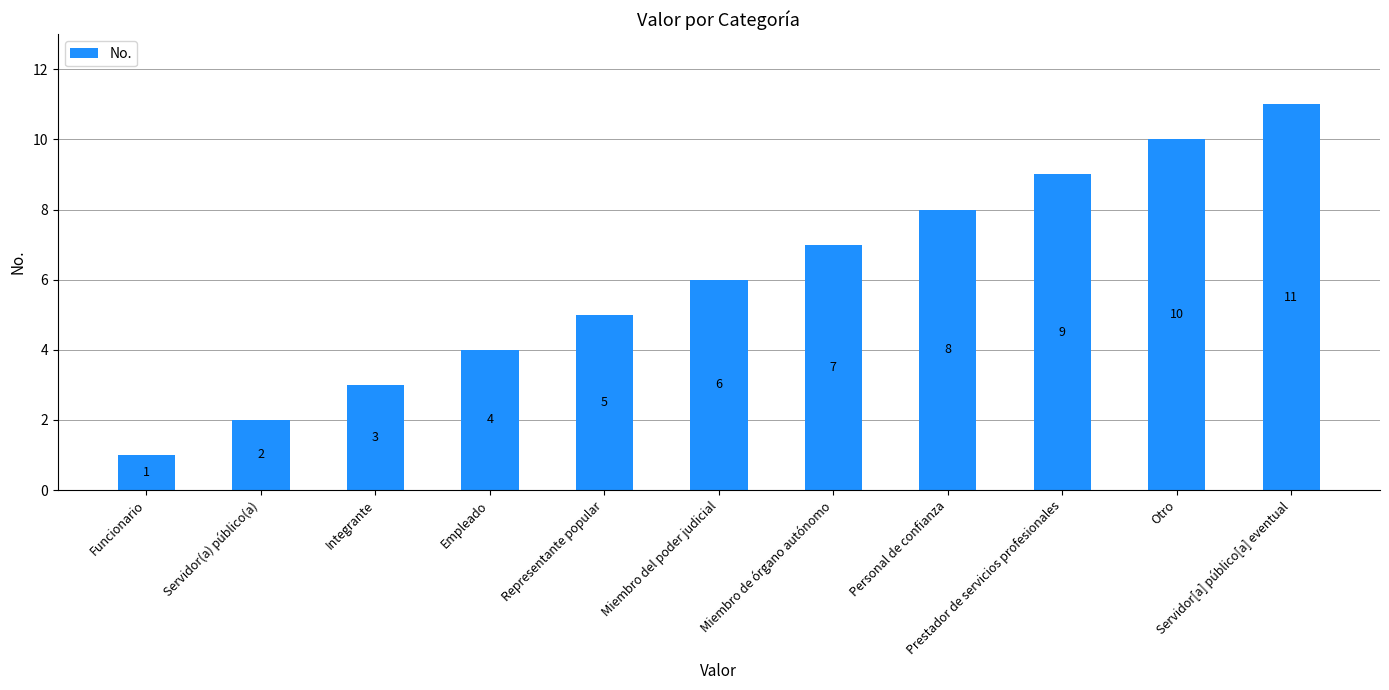

How many values are between 3 and 9?

7